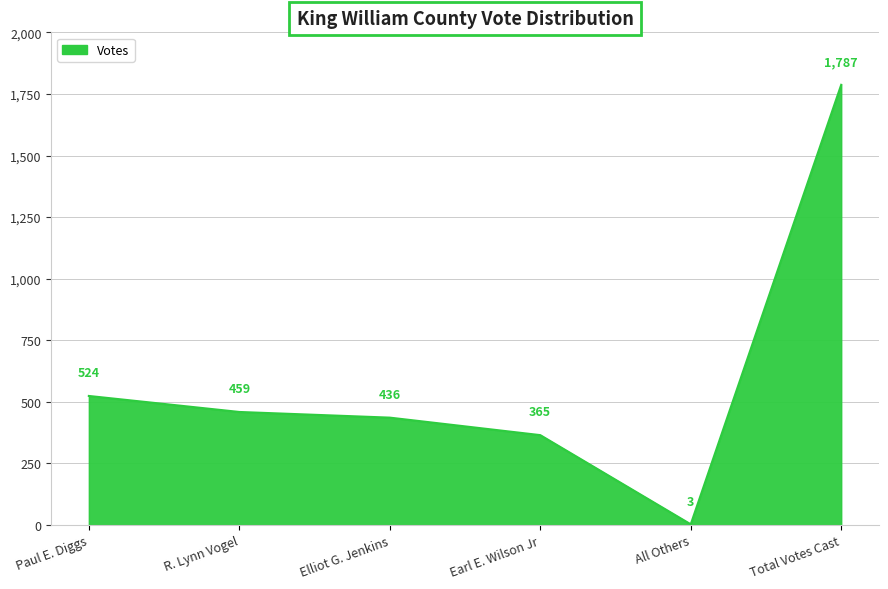

Reading right to left, extract all data points from this chart.

Total Votes Cast=1787	All Others=3	Earl E. Wilson Jr=365	Elliot G. Jenkins=436	R. Lynn Vogel=459	Paul E. Diggs=524